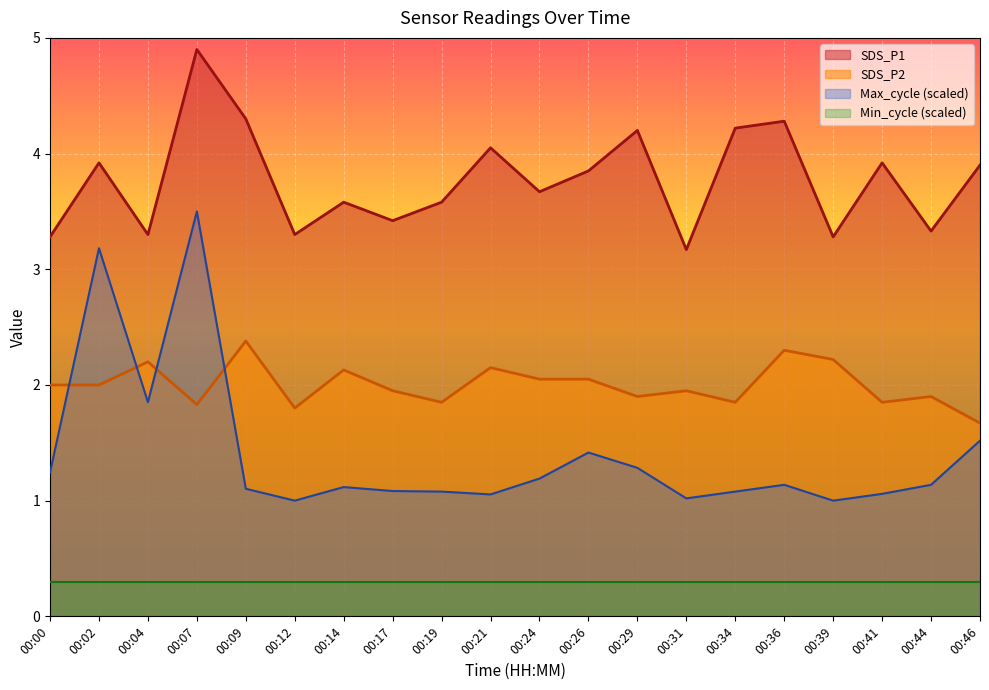

What is the difference between the maximum and second lowest values in the Max_cycle series?

2.5